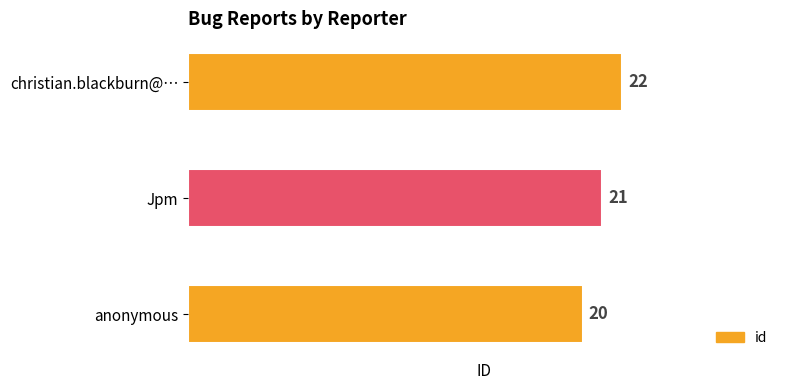

The chart shows a value of 22 at christian.blackburn@…. True or false?

True